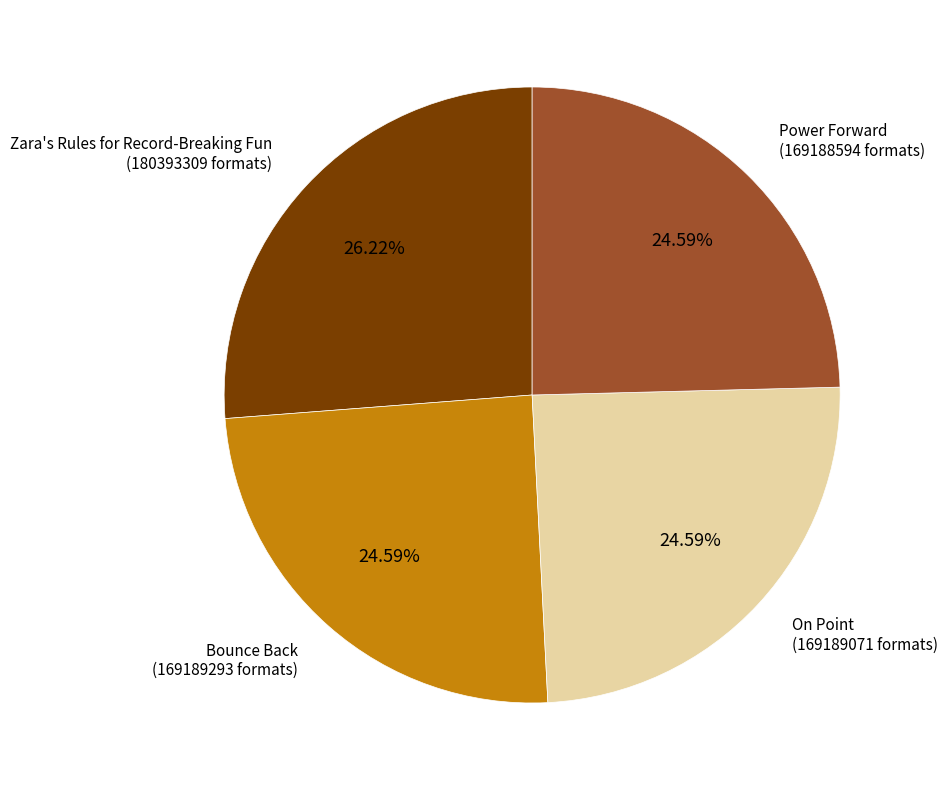

Is there any slice that represents more than half of the pie?

No